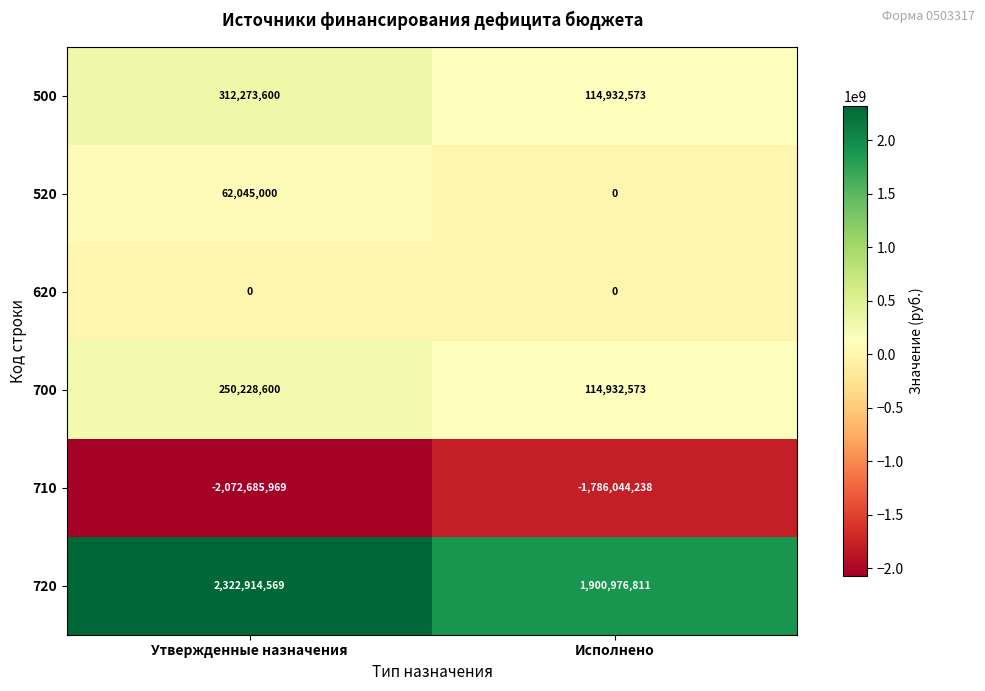

List the series in order of their peak value, lowest first.

710, 620, 520, 700, 500, 720